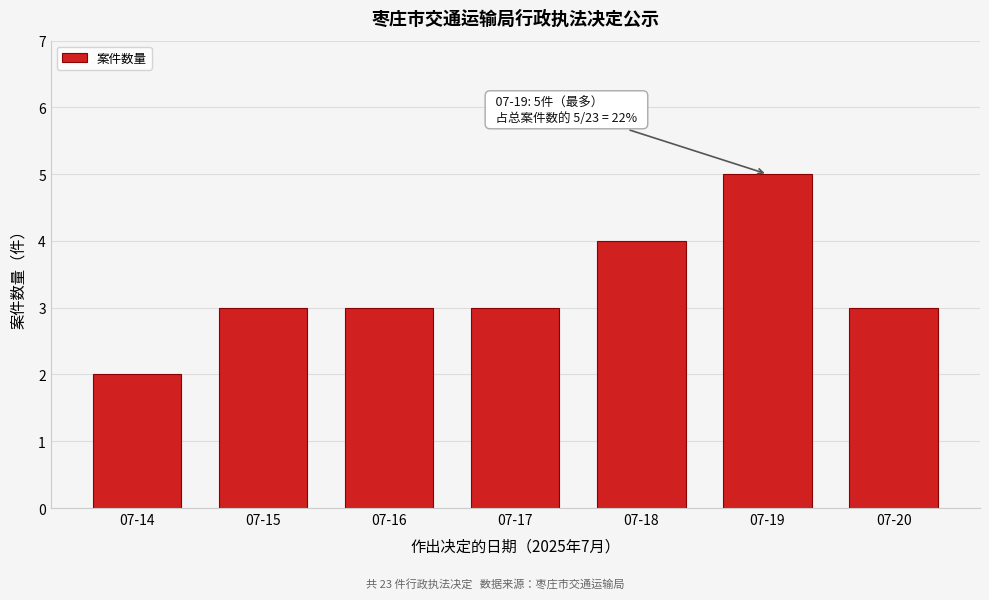

Reading left to right, what are all the values shown in this chart?

2	3	3	3	4	5	3